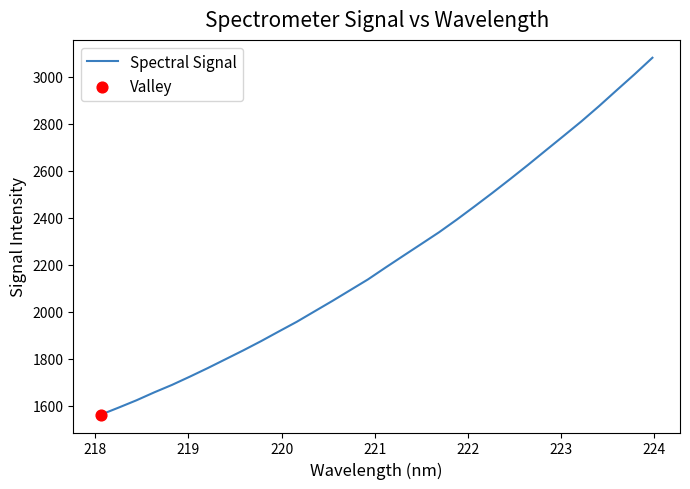

What is the smallest value displayed?

1563.0